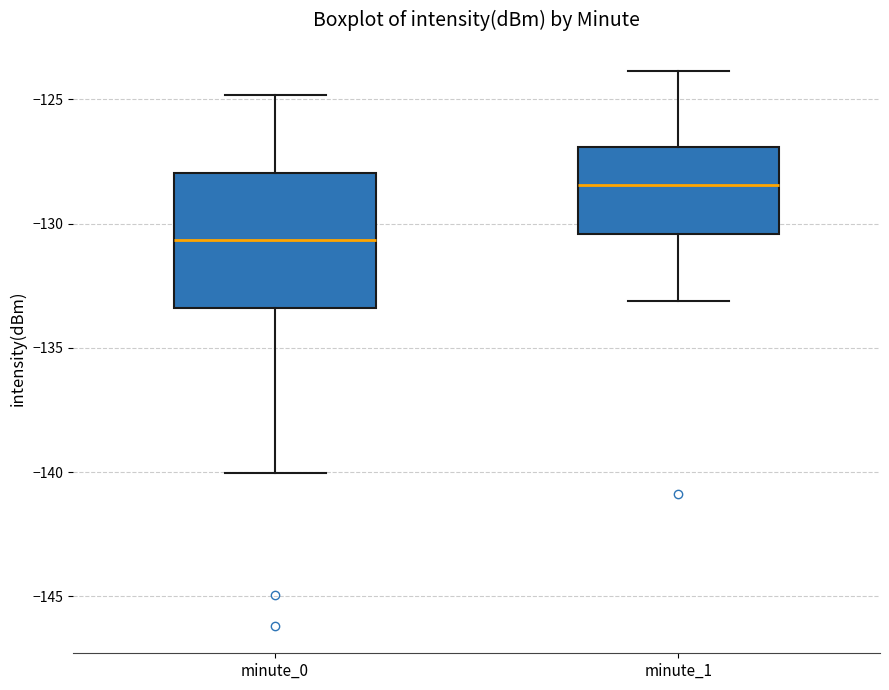

Reading left to right, read every box against the y-axis: the position of its median line, the range the box covers, and the ends of its whiskers. The values are not printed on the chart, so give them approximately, as read against the axis.

minute_0: median -130.5, box -133.5 to -128.0, whiskers -140.0 to -125.0
minute_1: median -128.5, box -130.5 to -127.0, whiskers -133.0 to -124.0